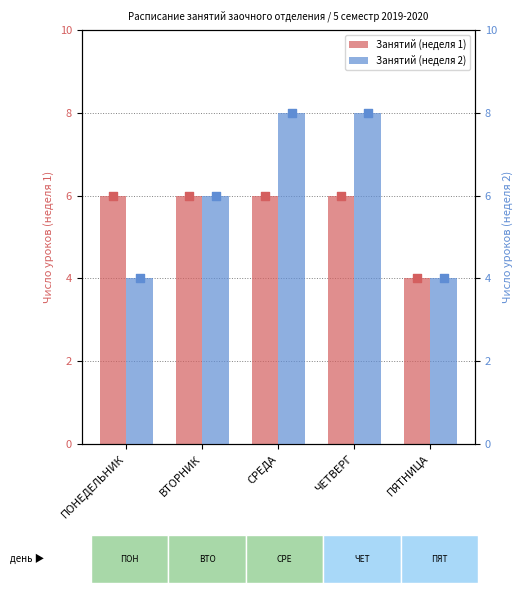

Which series has the widest spread of Y values?

Занятий (неделя 2)